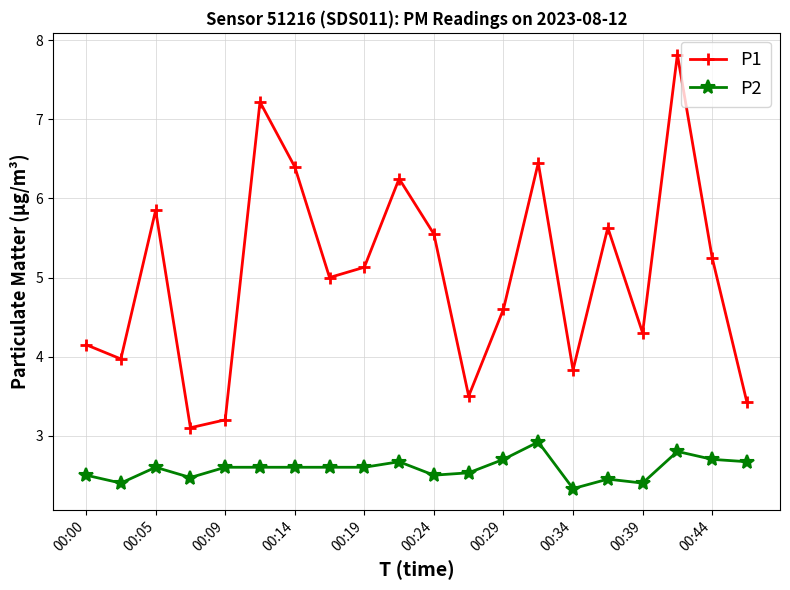

Which series has the largest range (max minus min)?

P1